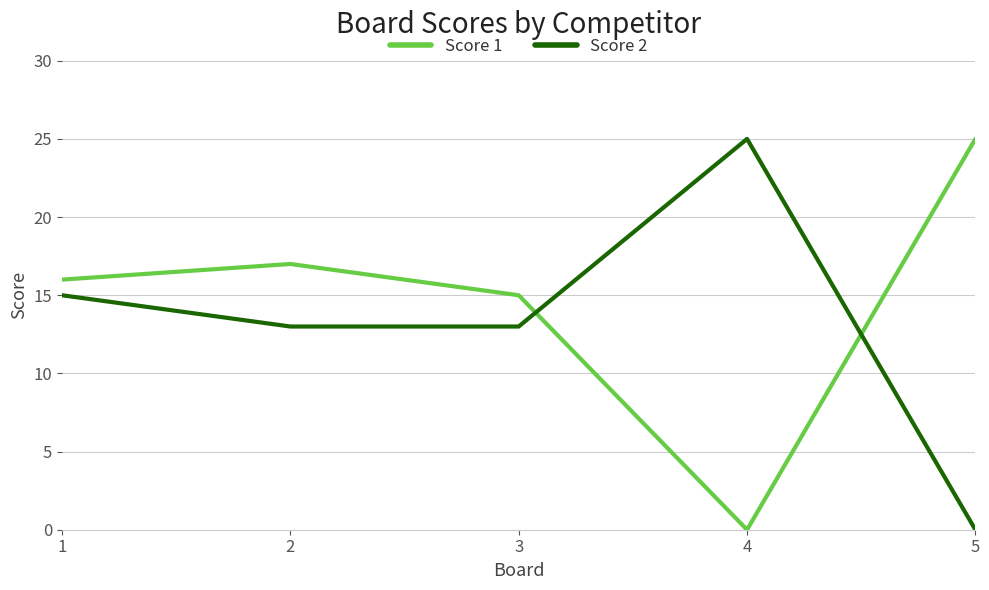

At how many categories does at least one series exceed 3?

5